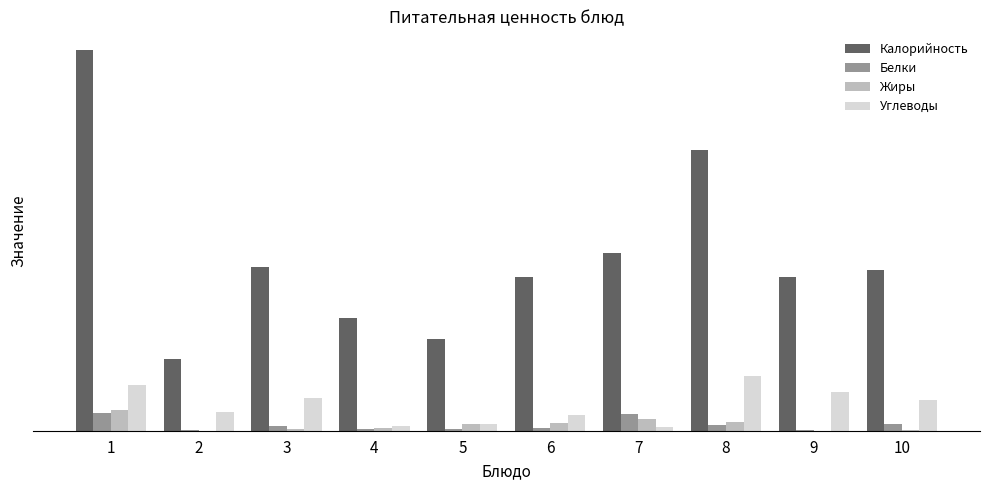

Are the bars grouped side by side (vs. stacked)?

Yes